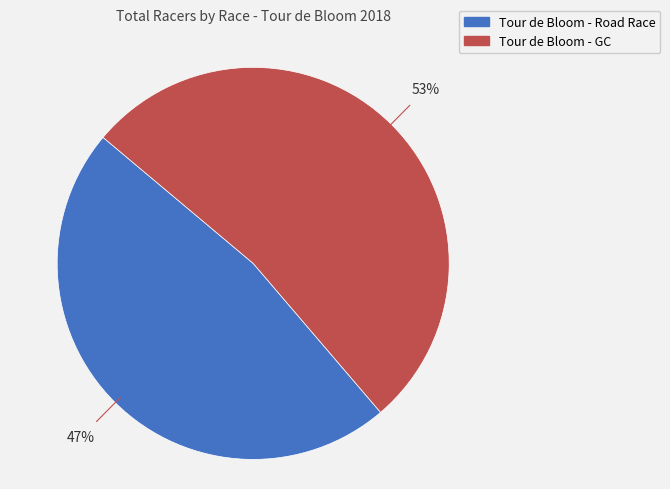

Is there a majority slice in this chart?

Yes